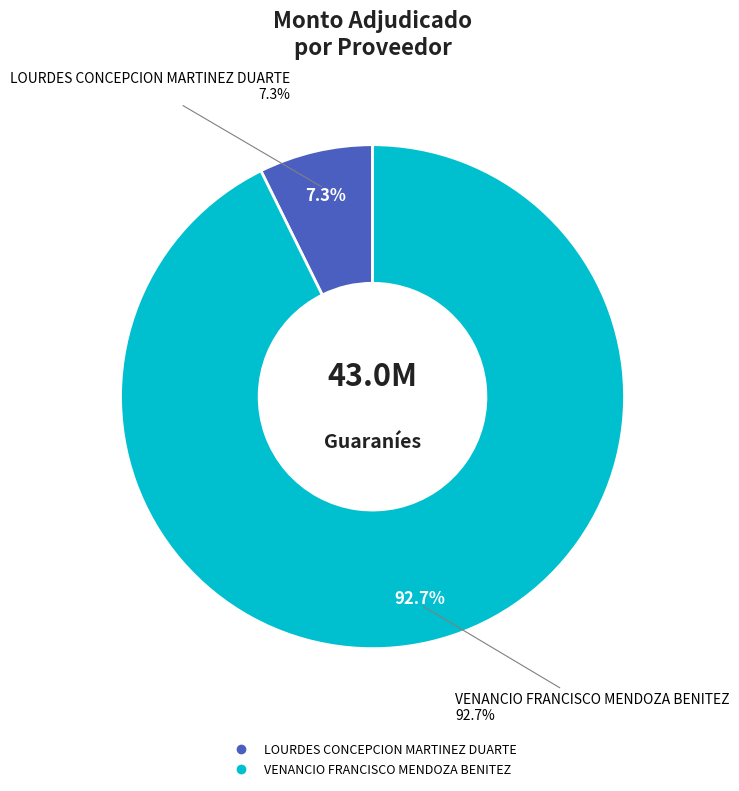

To the nearest percent, what is the average slice percentage?

50%